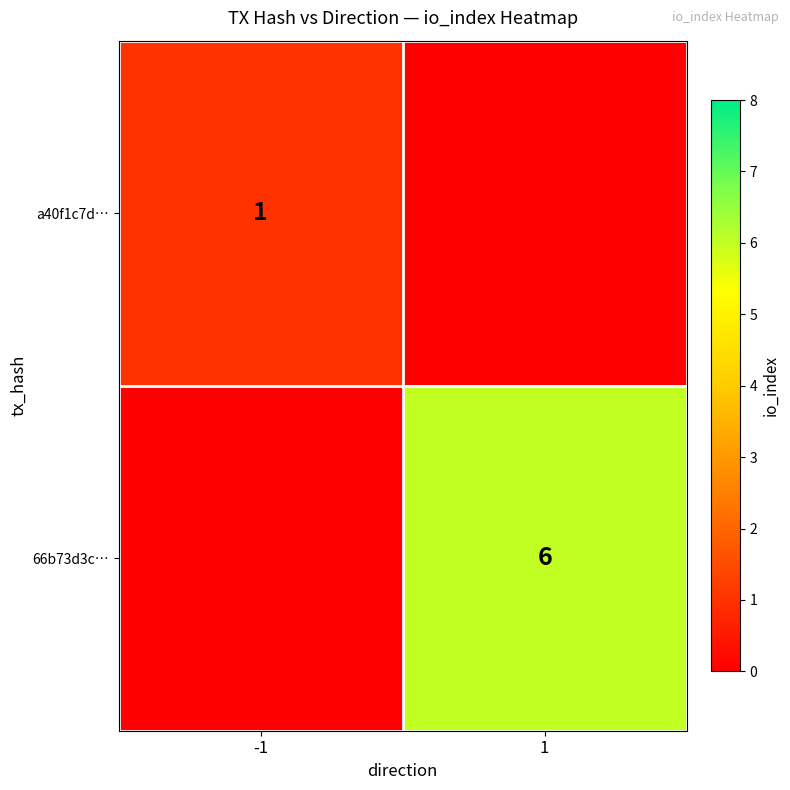

Which category has the lowest value across all series?

-1